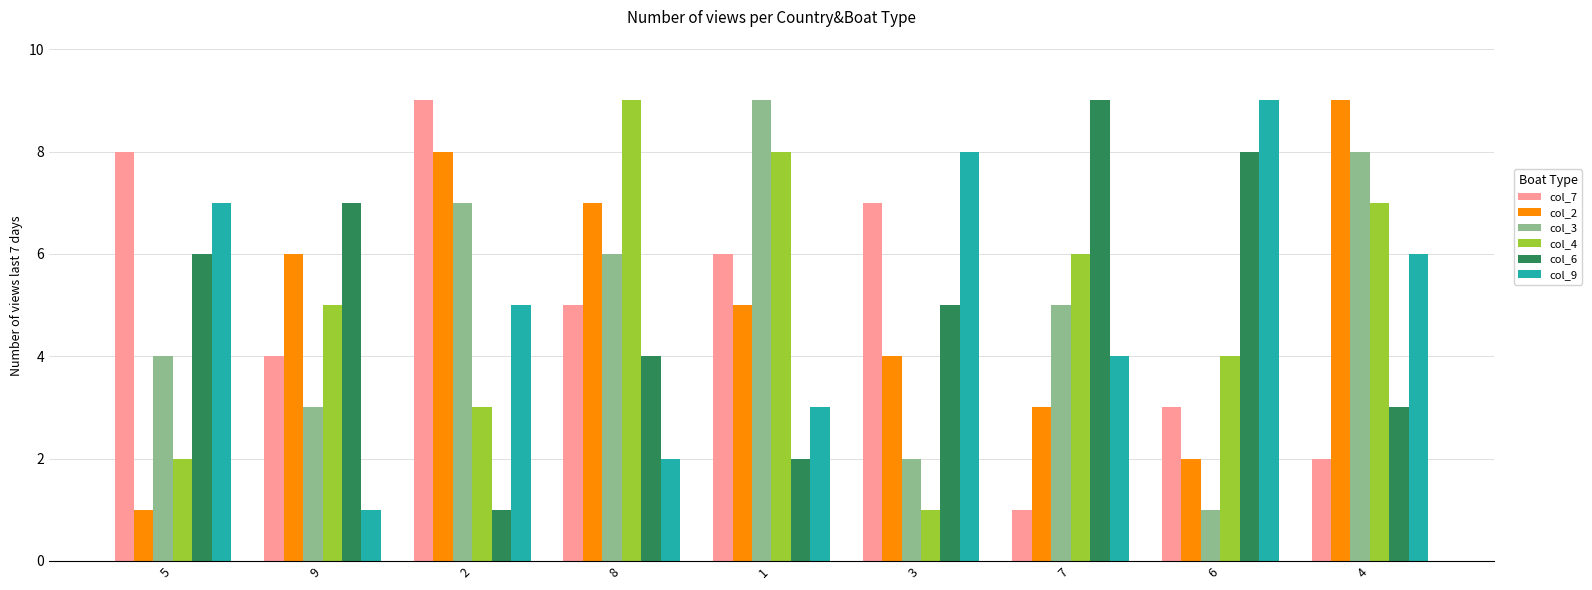

Are the bars horizontal?

No